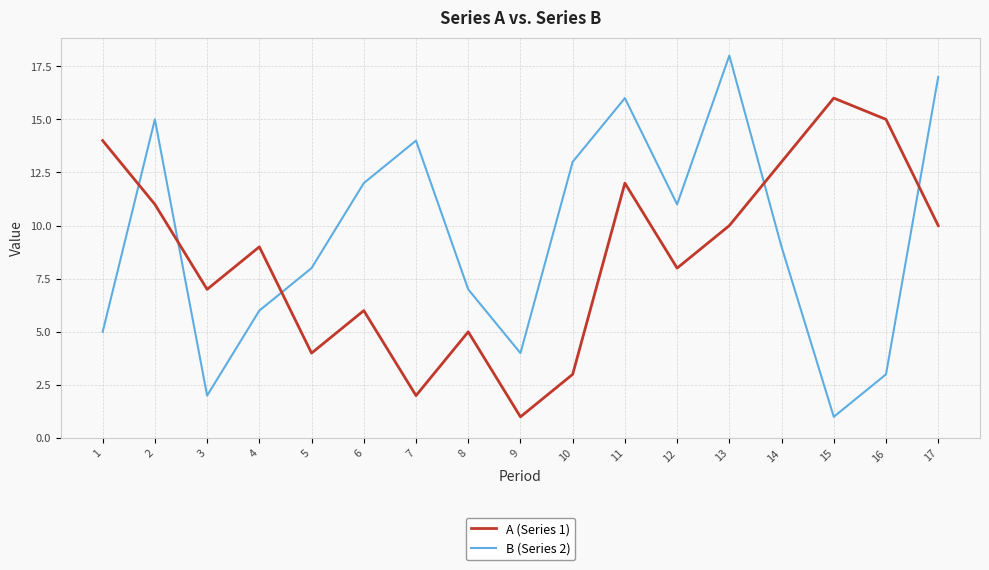

At which label does A (Series 1) reach its minimum?

9